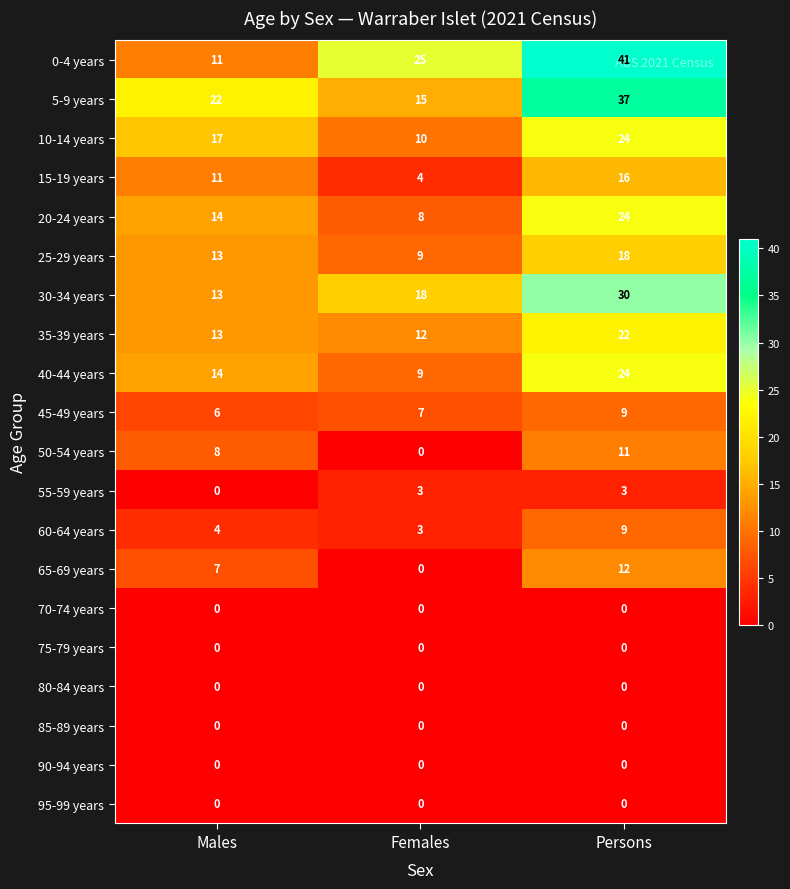

What is the difference between the maximum and minimum values in the 60-64 years series?

6